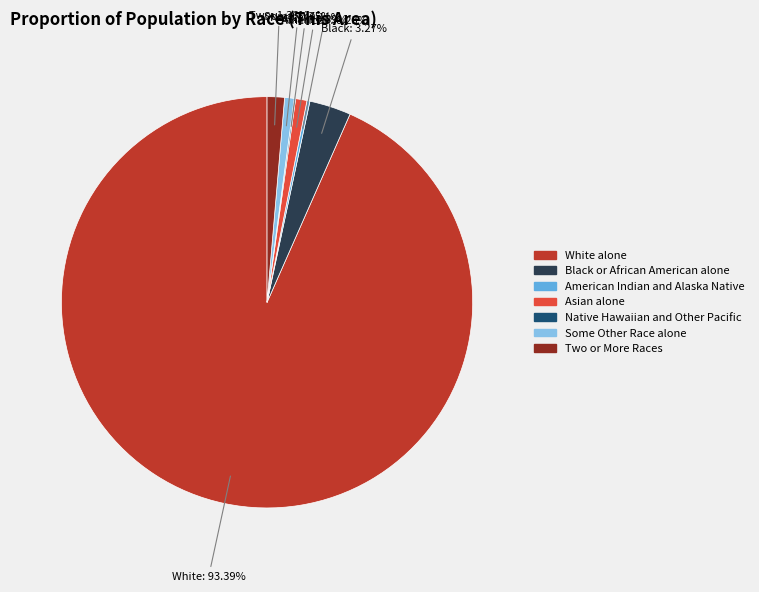

Does any single category account for the majority?

Yes